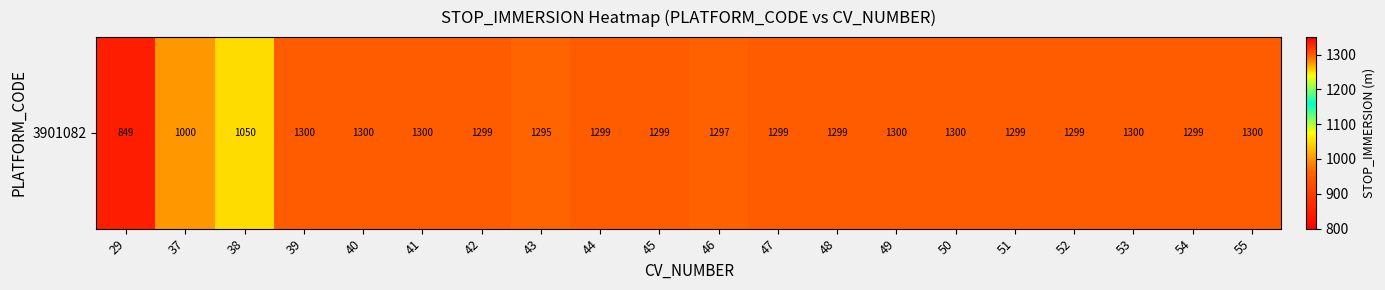

The chart shows a value of 1771.9 at 50. True or false?

False